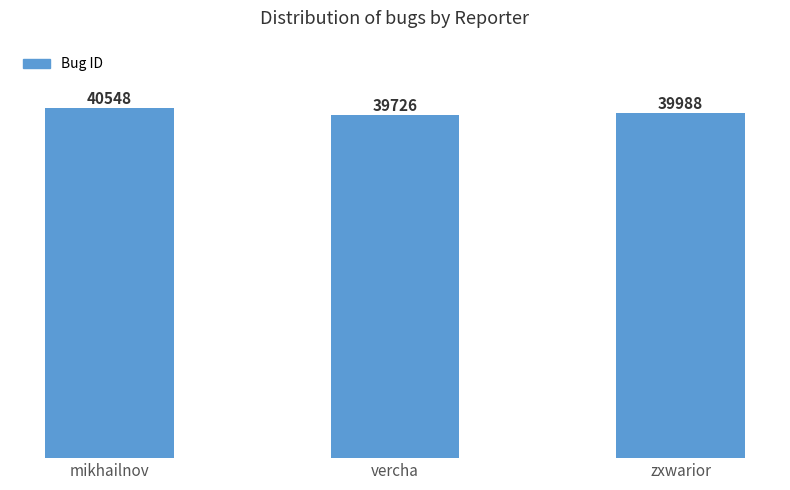

What is the difference between the values at zxwarior and vercha?

262